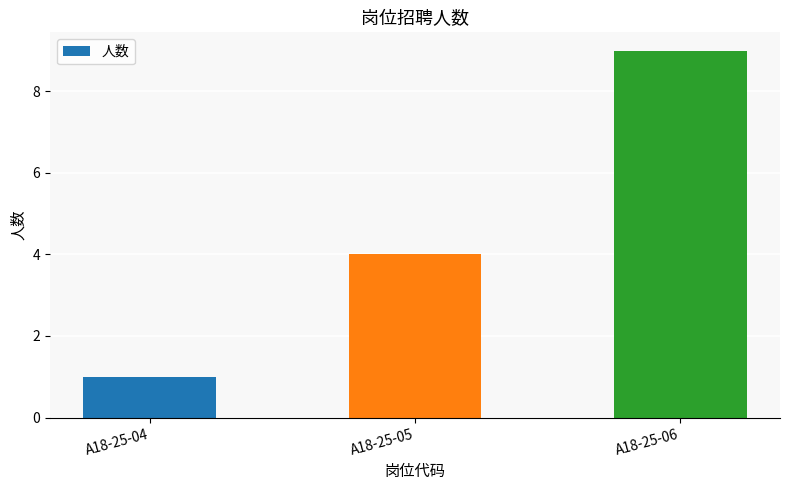

Reading left to right, extract all data points from this chart.

A18-25-04=1	A18-25-05=4	A18-25-06=9